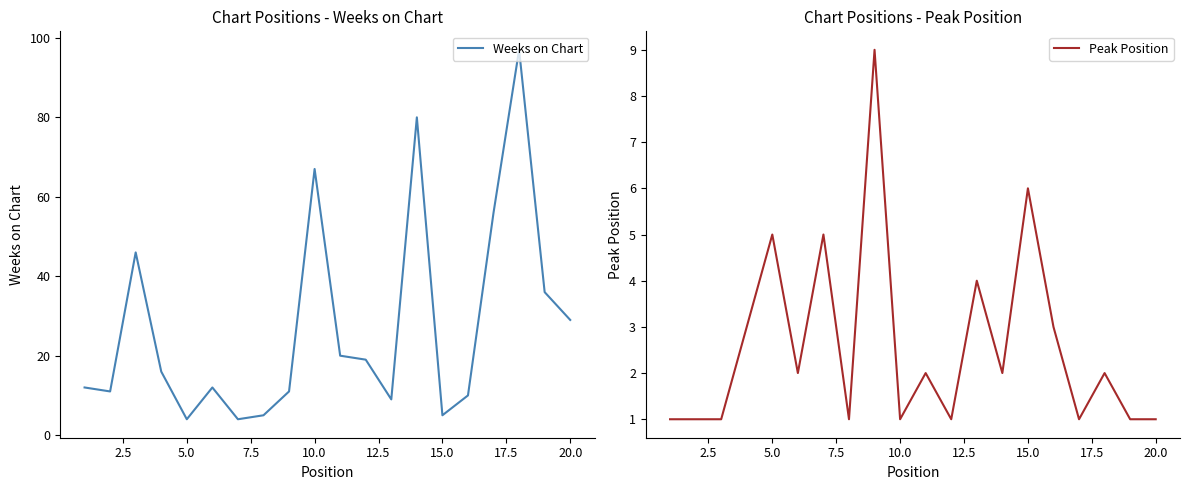

True or false: Weeks on Chart and Peak Position intersect in this chart.

True